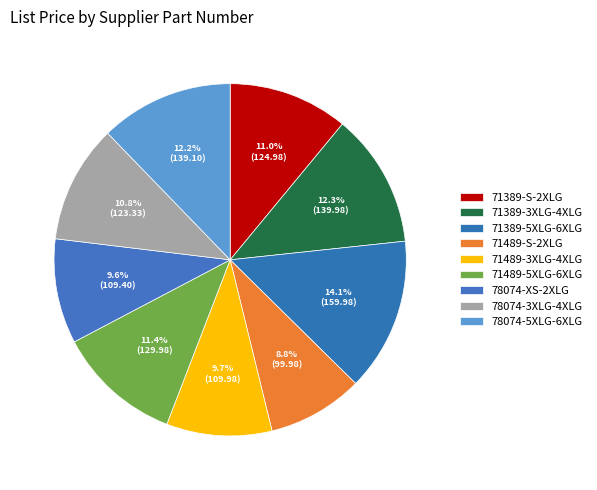

Between 71489-3XLG-4XLG and 78074-XS-2XLG, which is larger?

71489-3XLG-4XLG